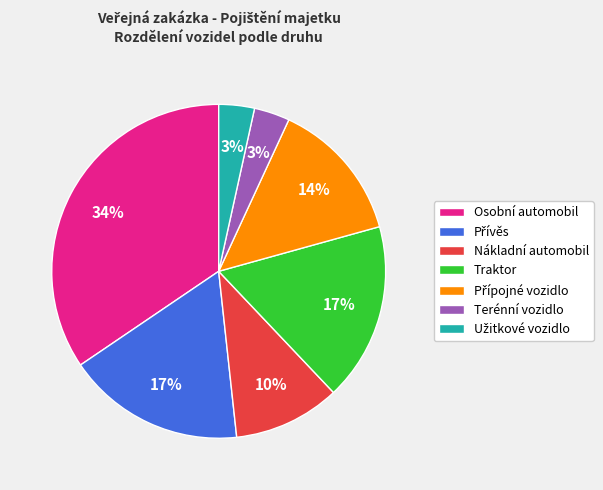

What is the ratio of the value at Osobní automobil to the value at Traktor?

2.0